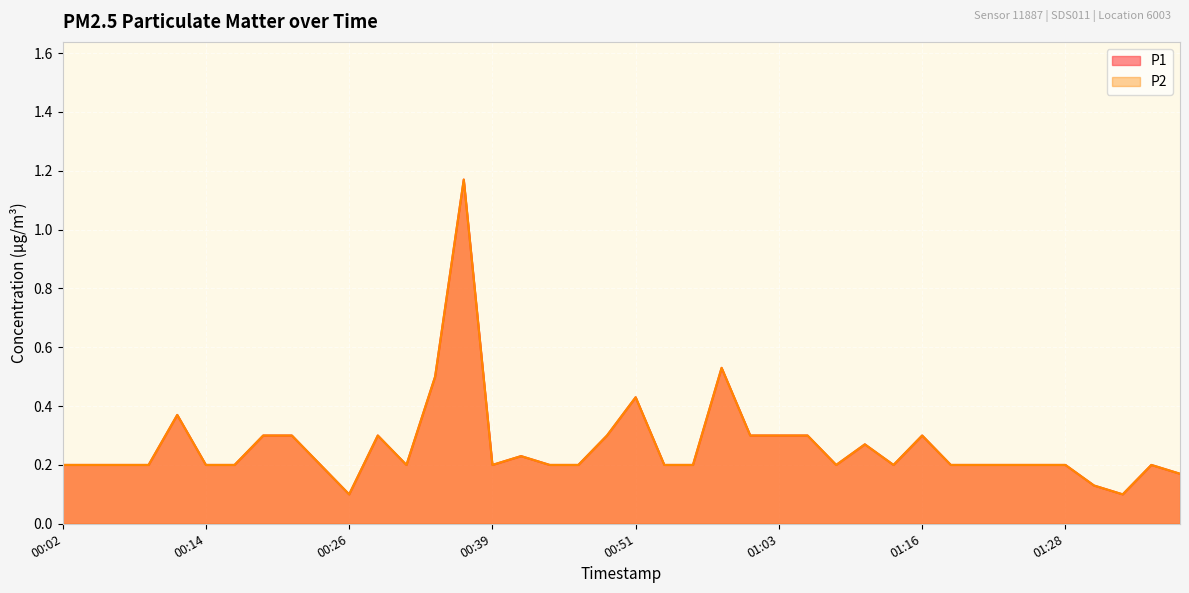

What is the greatest value displayed?

1.2